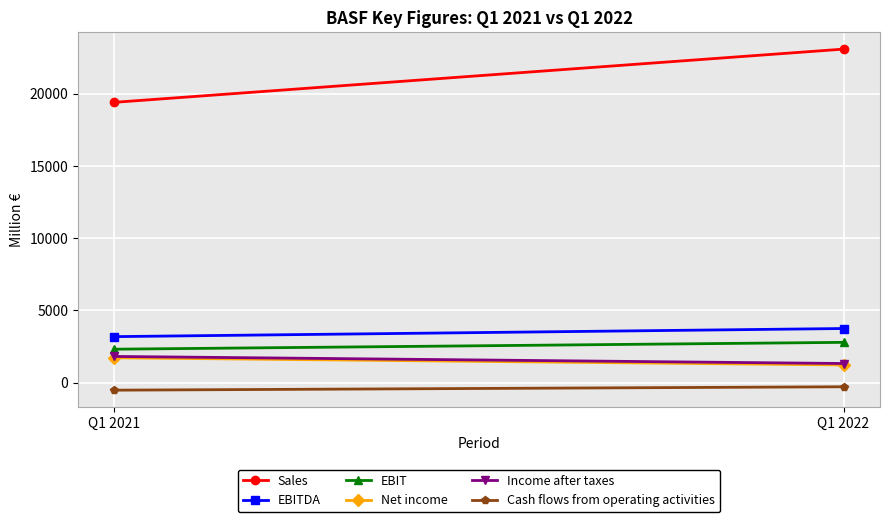

The value of Income after taxes at Q1 2022 is 2192. True or false?

False